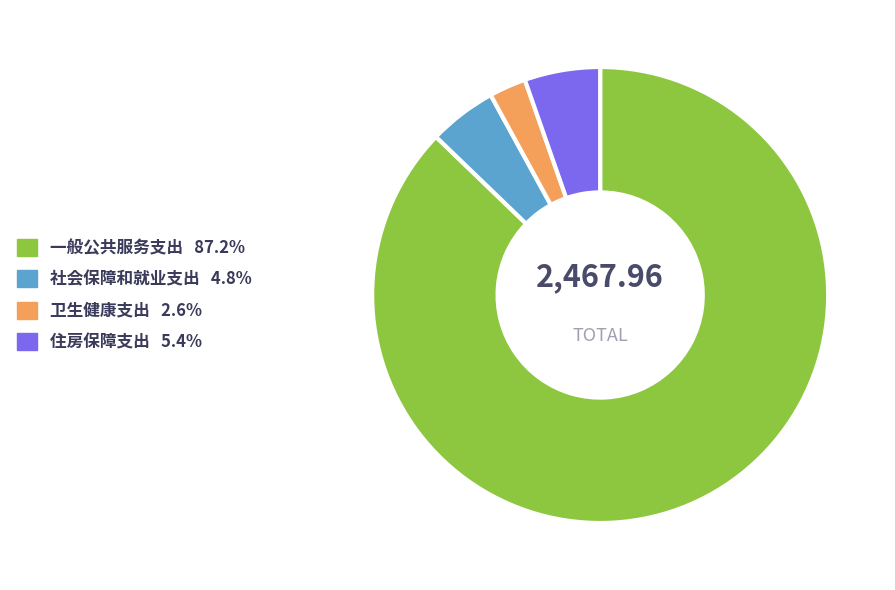

Which slice is the smallest?

卫生健康支出